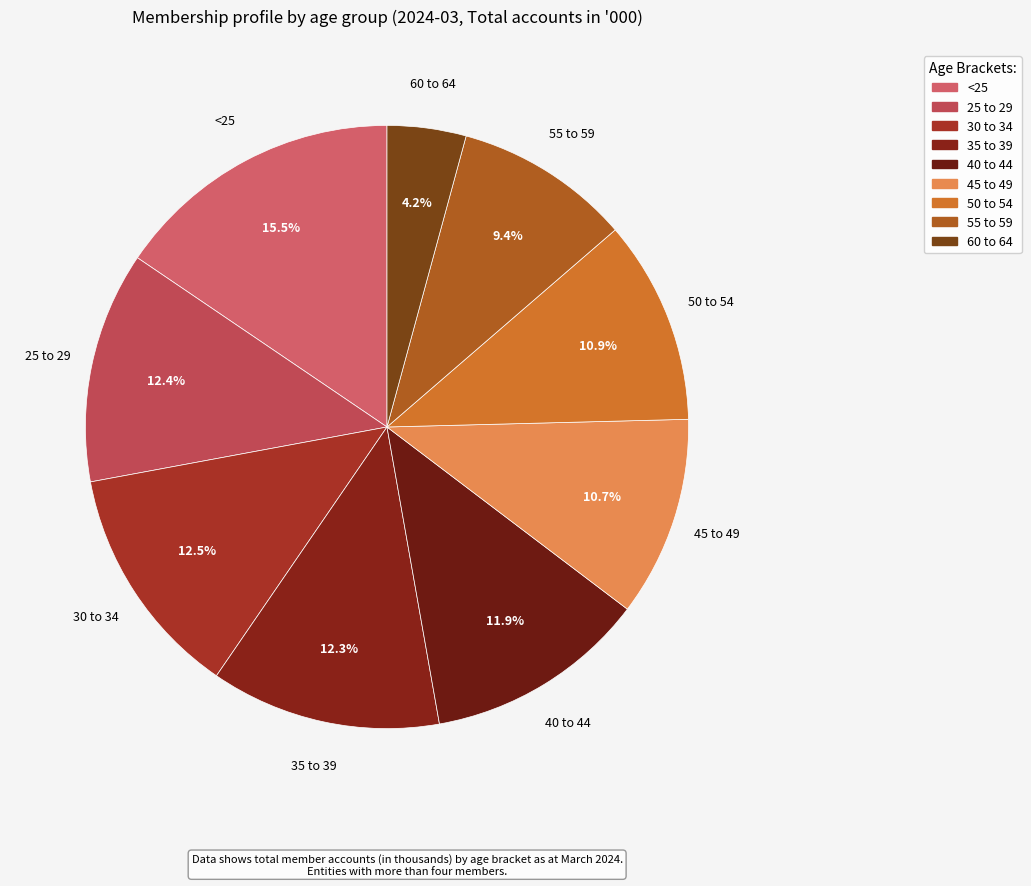

To the nearest percent, what is the difference between the 55 to 59 and 25 to 29 slice percentages?

3%